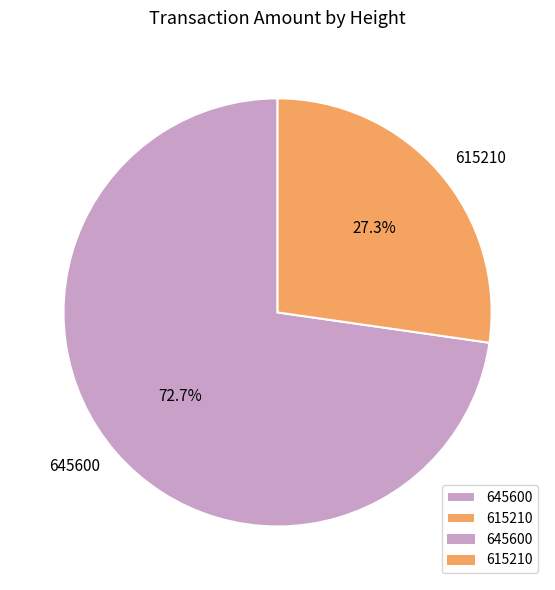

To the nearest percent, what is the average slice percentage?

50%